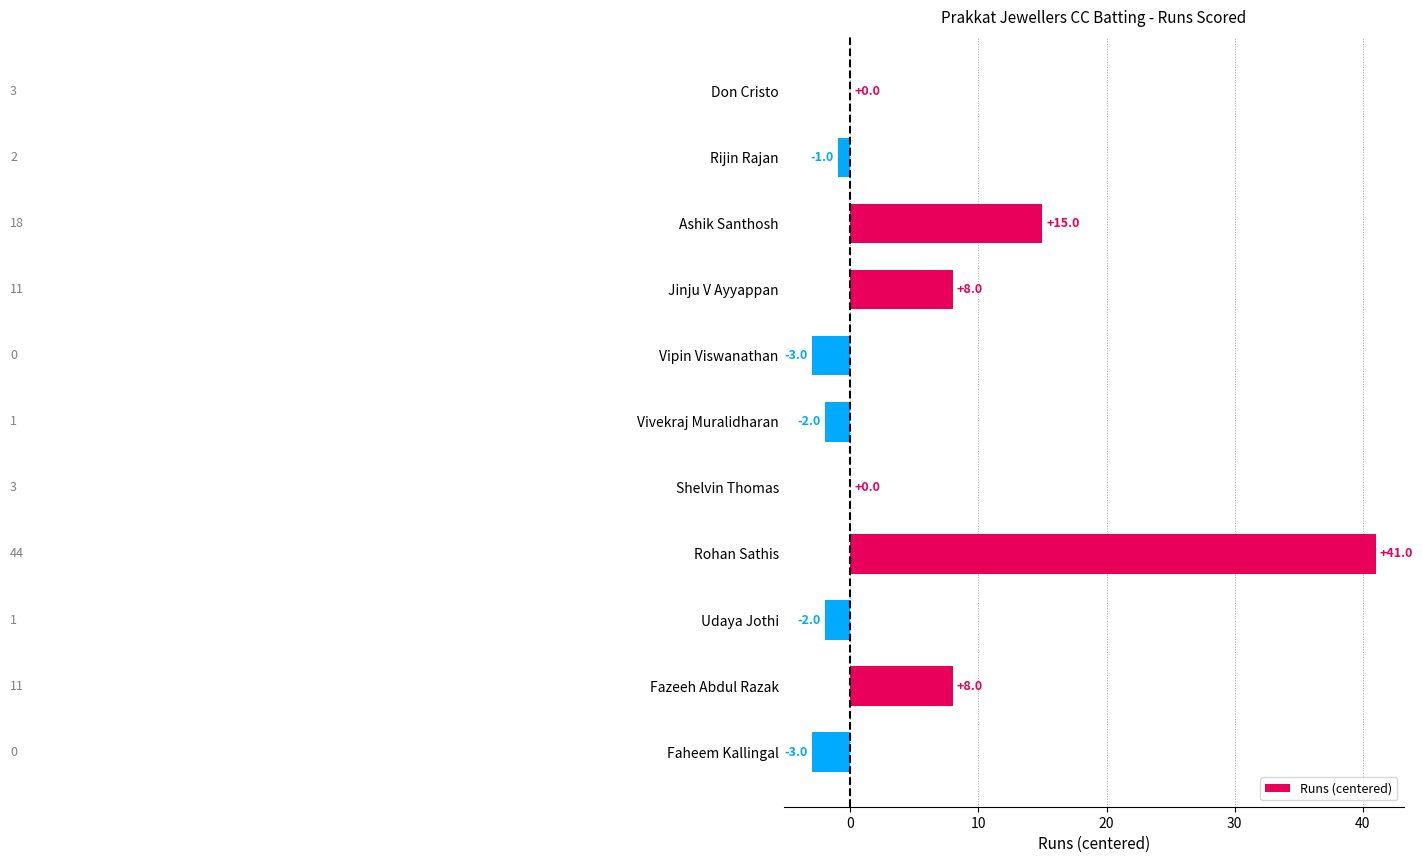

What is the greatest value displayed?

41